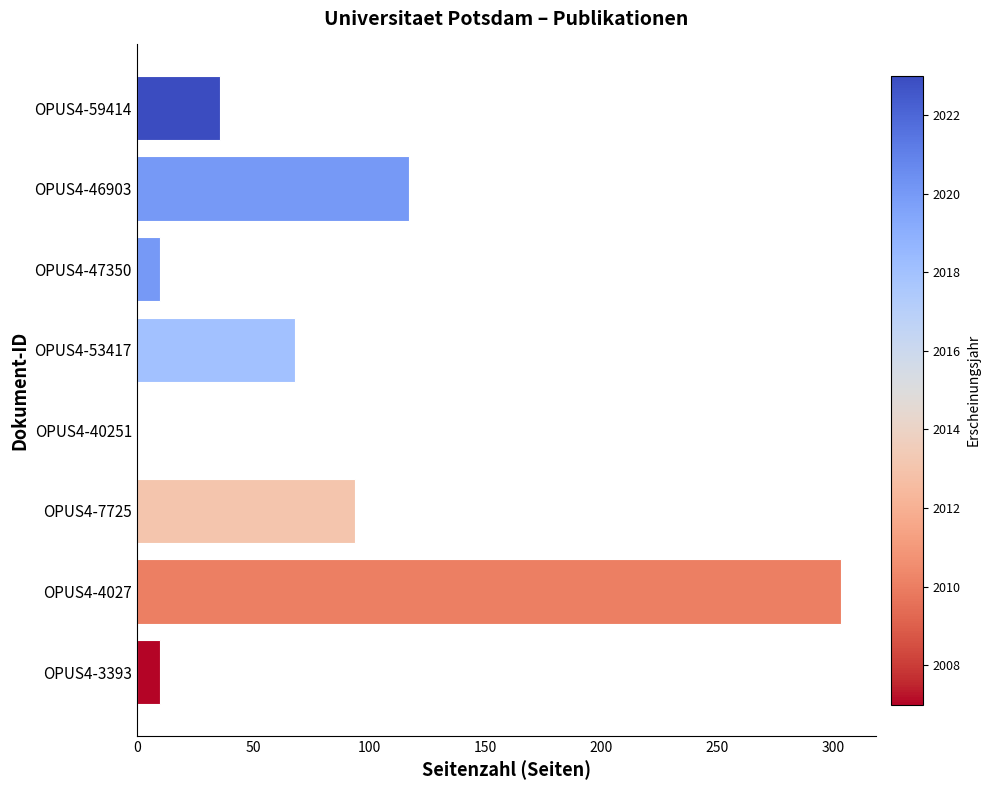

What is the sum of the values at OPUS4-46903 and OPUS4-40251?

117